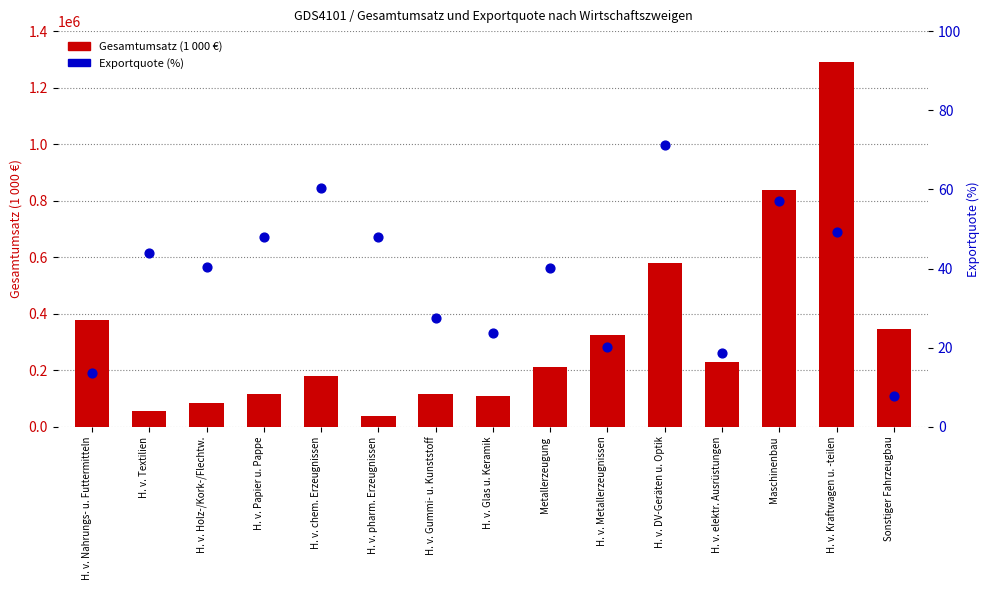

At which category is the sum across all series the highest?

H. v. Kraftwagen u. -teilen